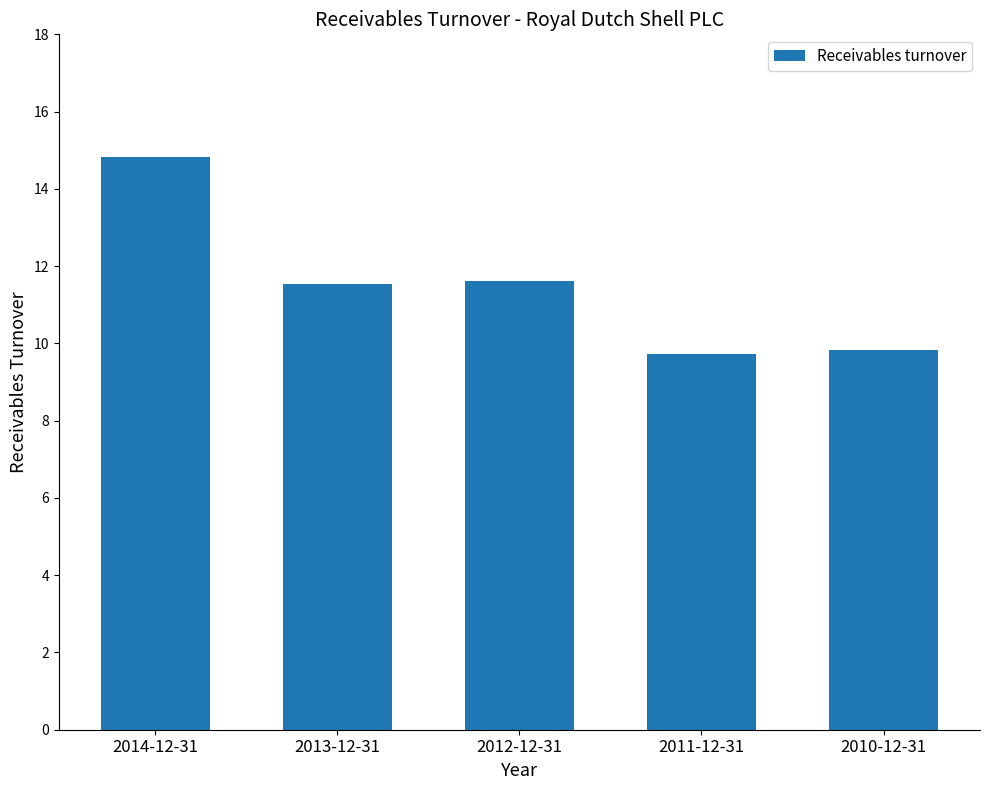

How many series are shown in this chart?

1